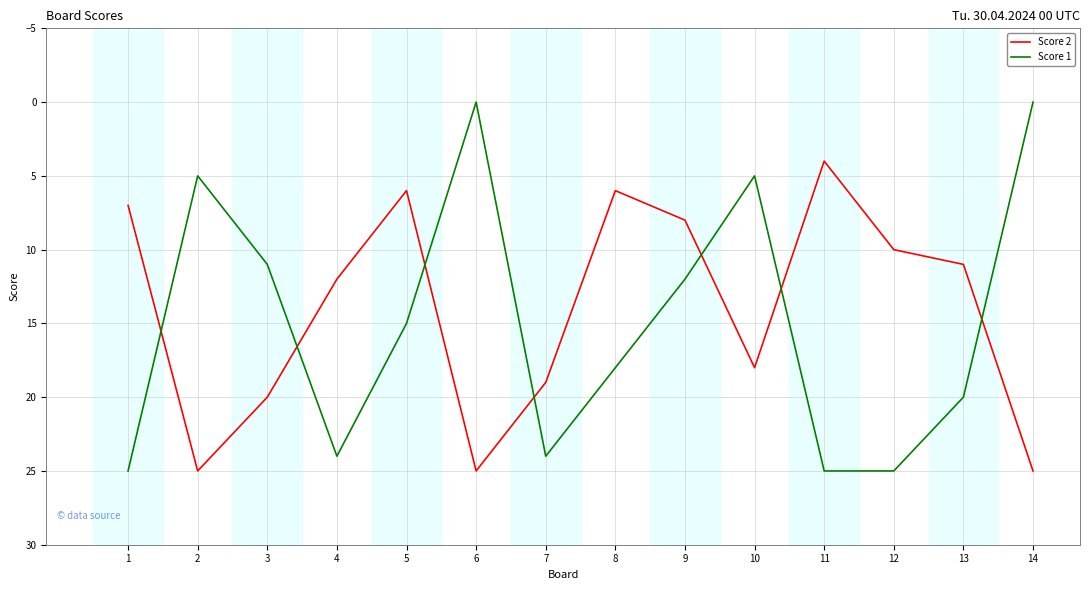

Rank the series at 11 from highest to lowest value.

Score 1, Score 2